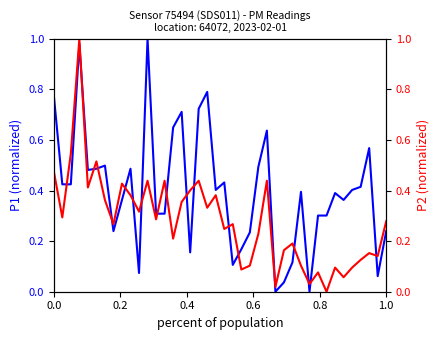

True or false: P2 has a value of 0.2 at 11.

False